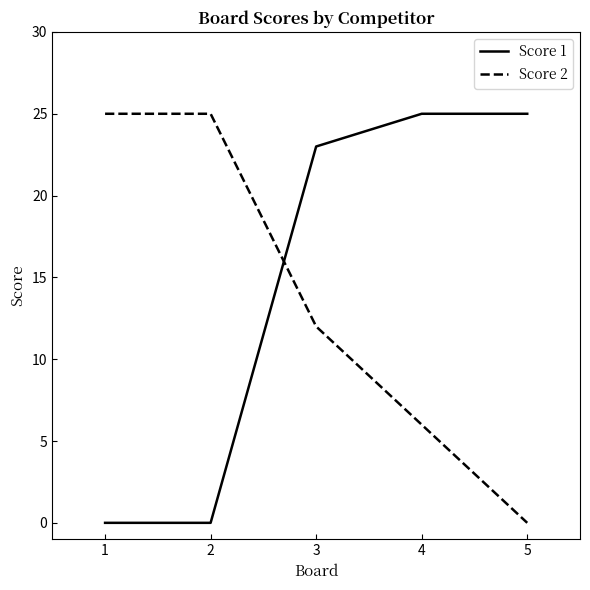

Is it true that Score 2 equals 25 at 1?

True